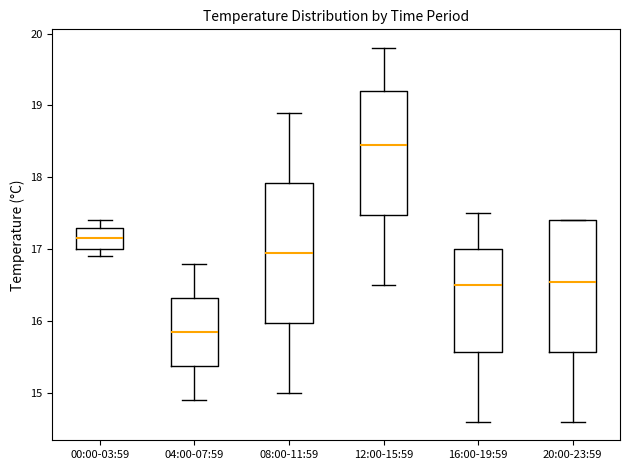

Which box has the lowest median line?

04:00-07:59